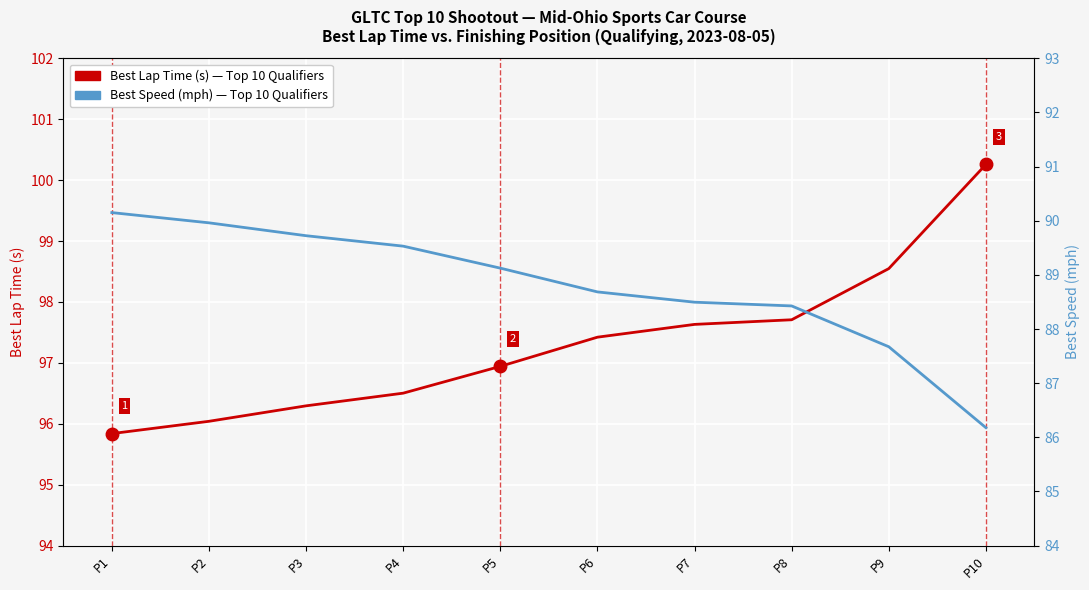

Which series has the largest range (max minus min)?

Best Lap Time (s)